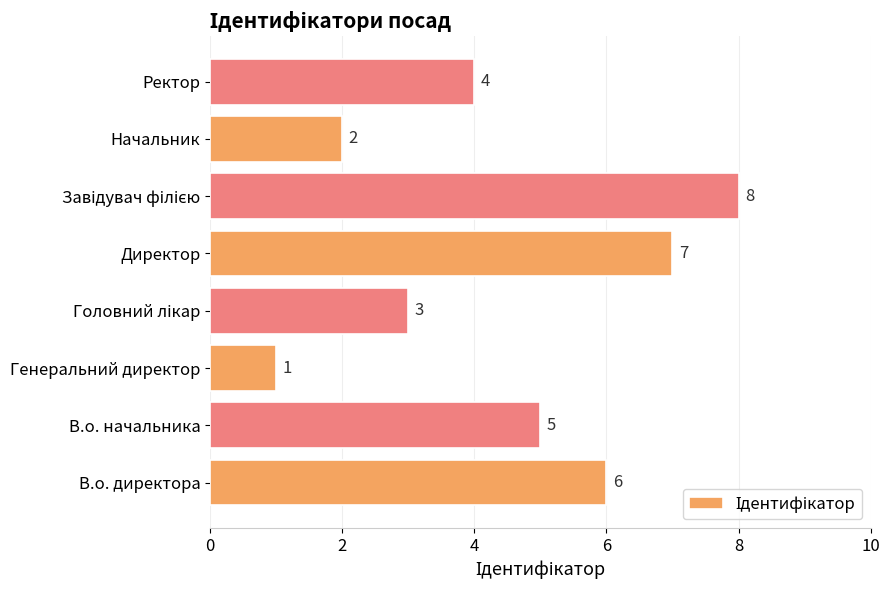

Approximately how many times larger is the value at Начальник compared to Ректор?

0.5